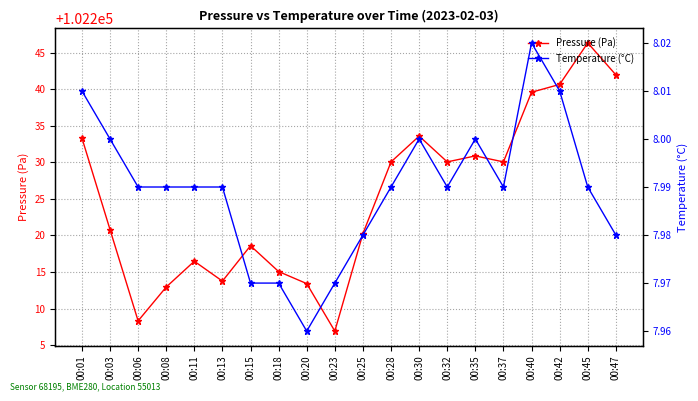

Which category has the highest value in the Temperature (°C) series?

00:40